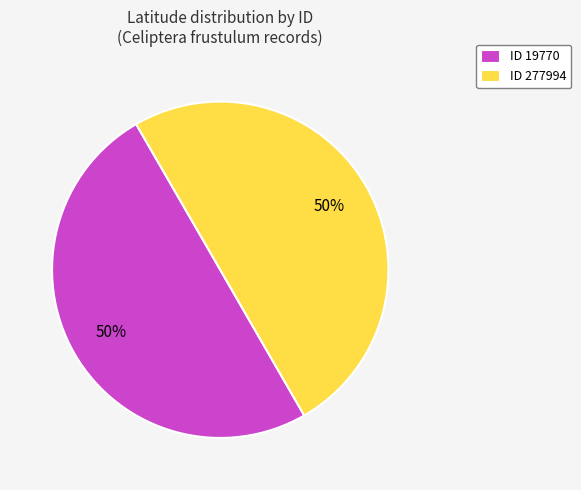

Is it true that ID 277994 is 50% of the pie?

True